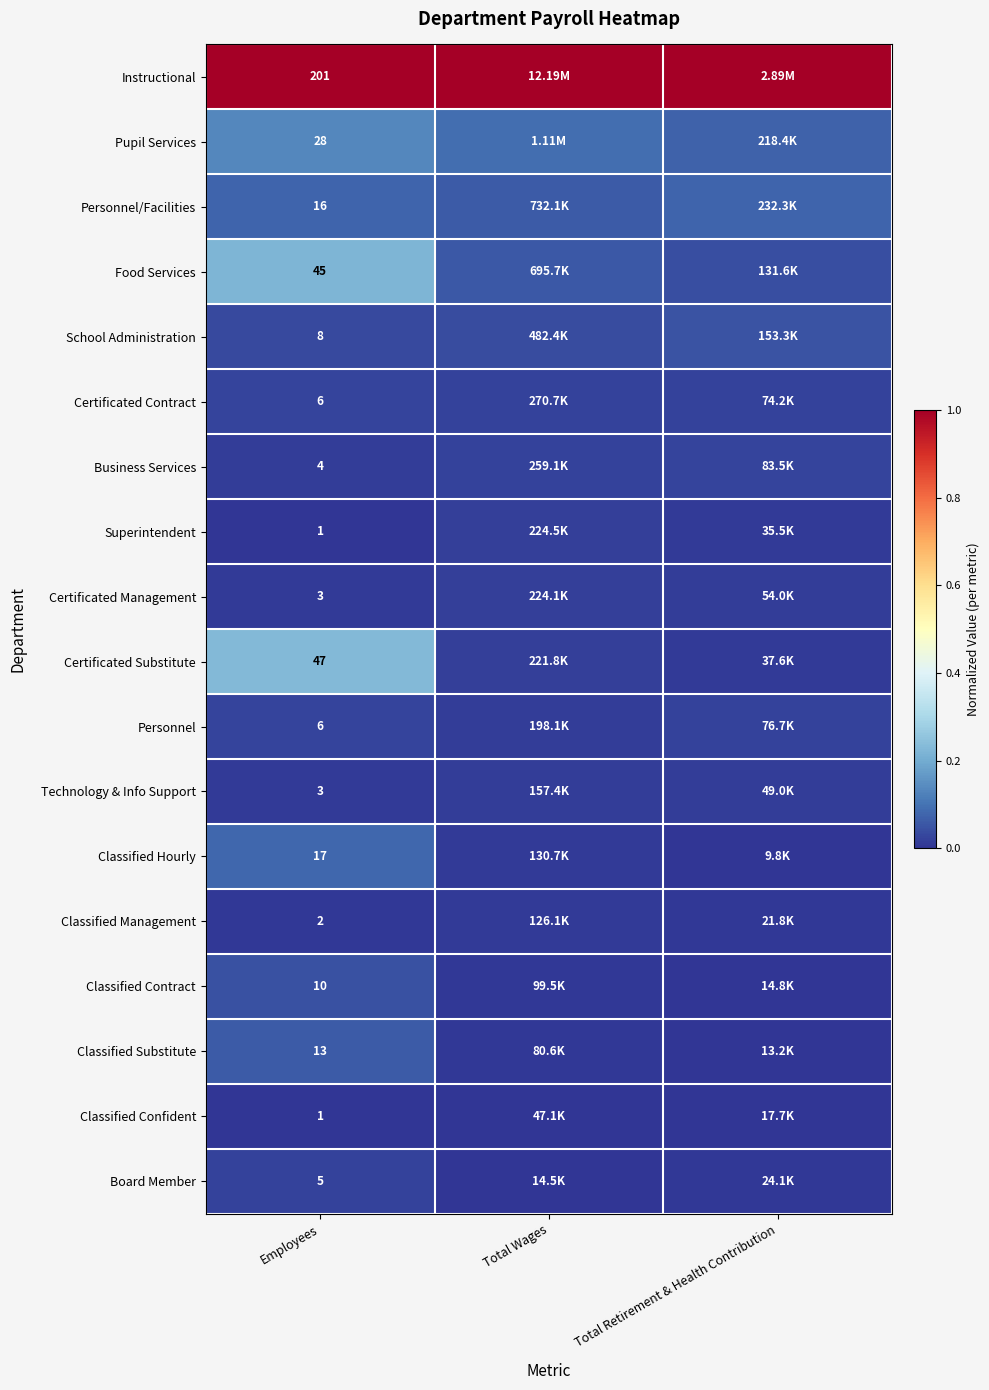

Which category has the lowest value across all series?

Employees